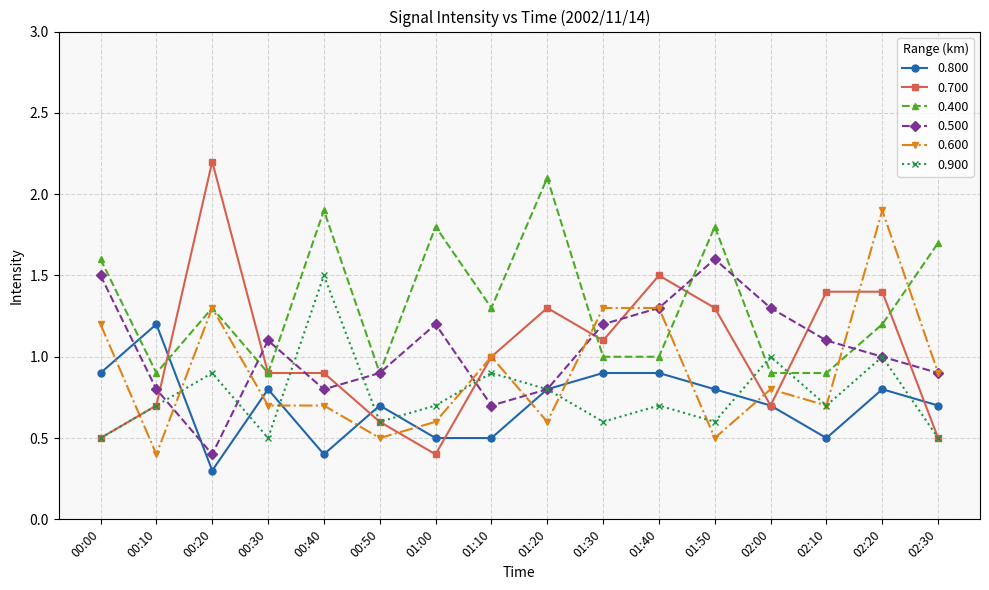

What is the difference between the maximum and minimum values in the 0.500 series?

1.2